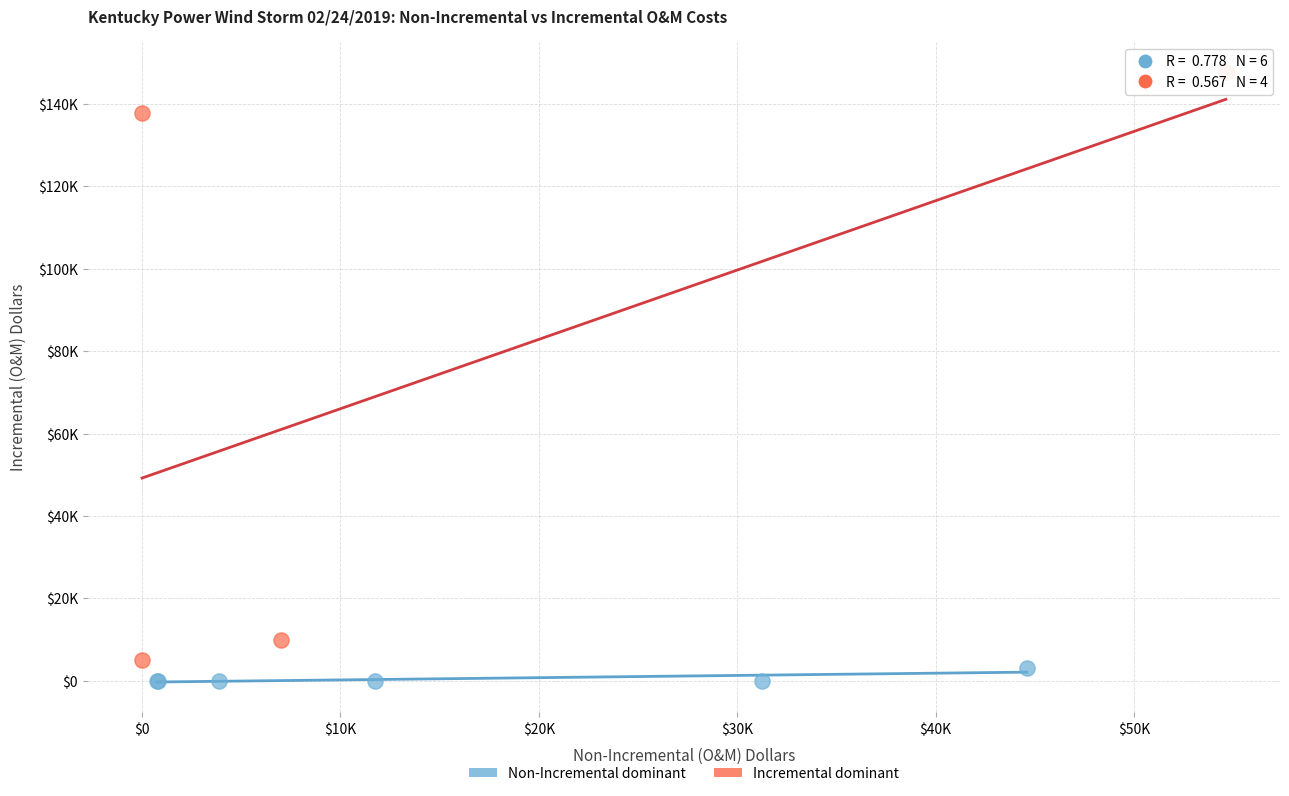

What are all the series names shown in the legend?

Non-Incremental dominant, Incremental dominant